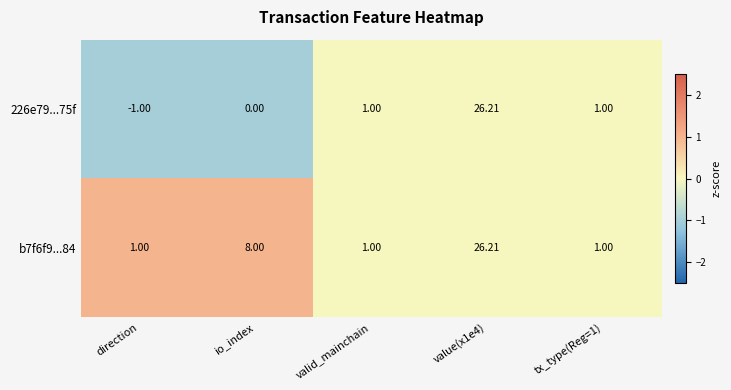

Count the number of categories in the chart.

5